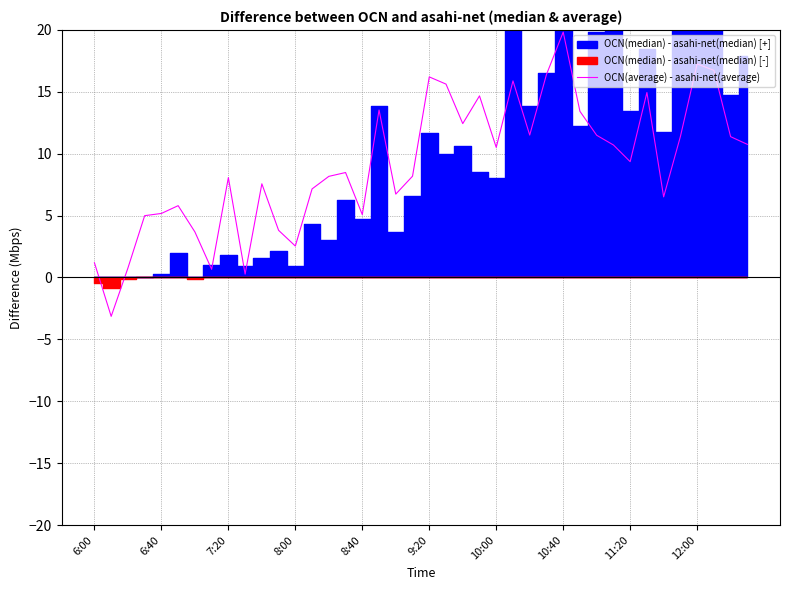

At which label does OCN(average) - asahi-net(average) reach its peak?

10:40